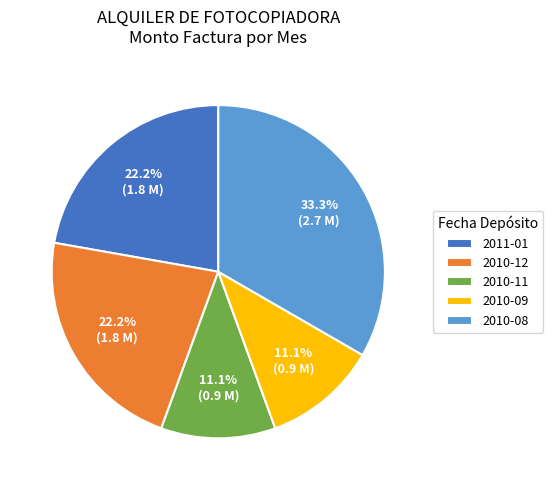

Between 2011-01 and 2010-09, which is larger?

2011-01